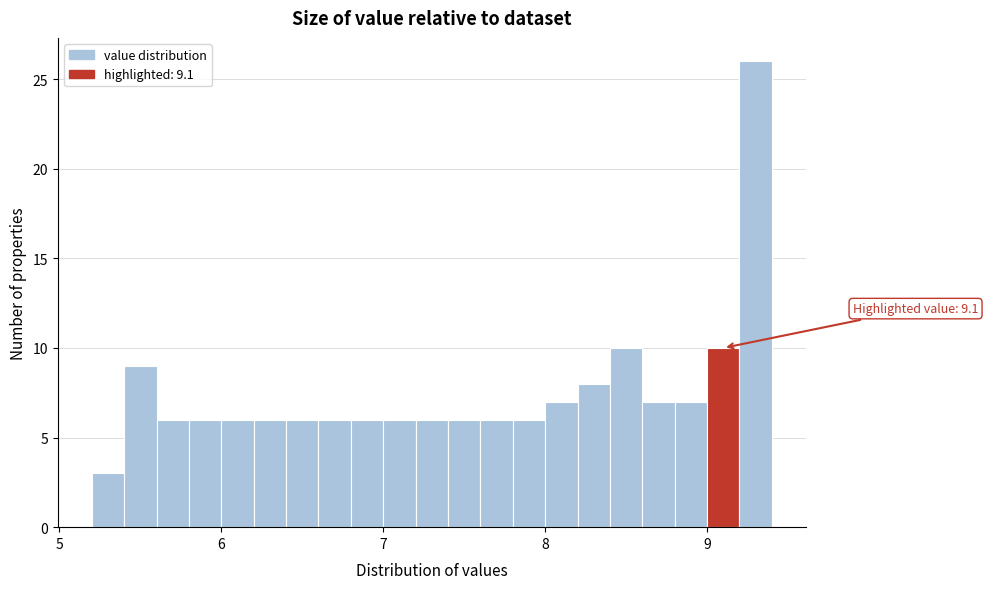

Around what value on the x-axis is the tallest bar? Give the approximate position of its centre, as read against the axis.

9.3